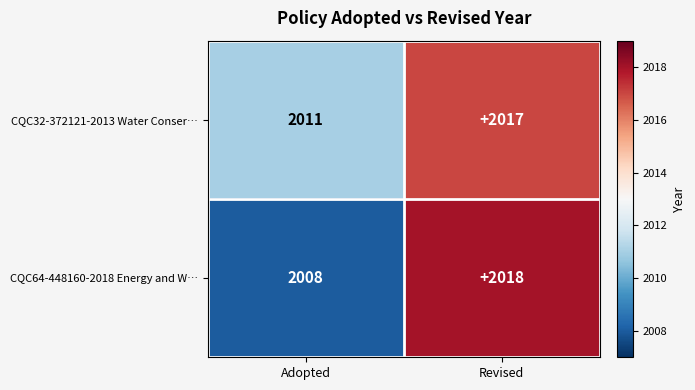

How many categories are shown in the chart?

2